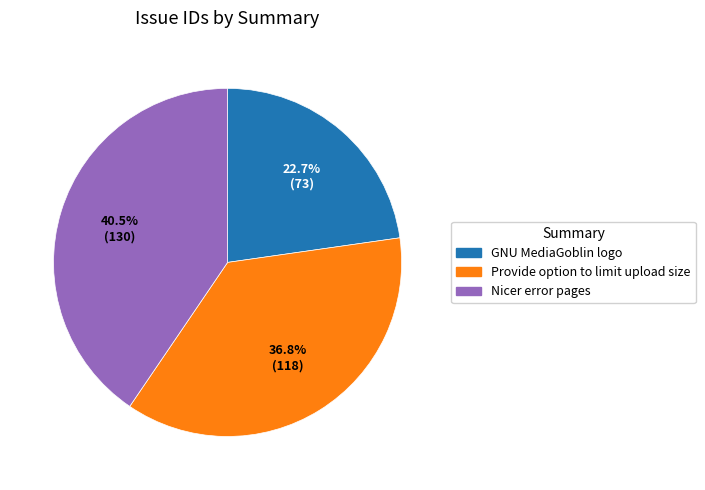

To the nearest percent, what is the average slice percentage?

33%